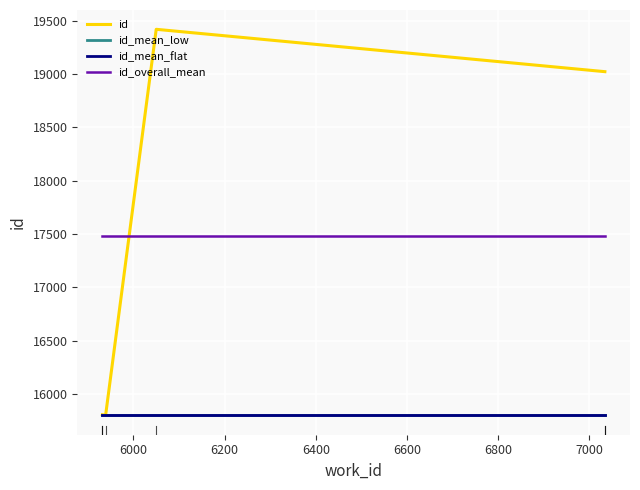

True or false: id has more than 0 interior local peaks.

True